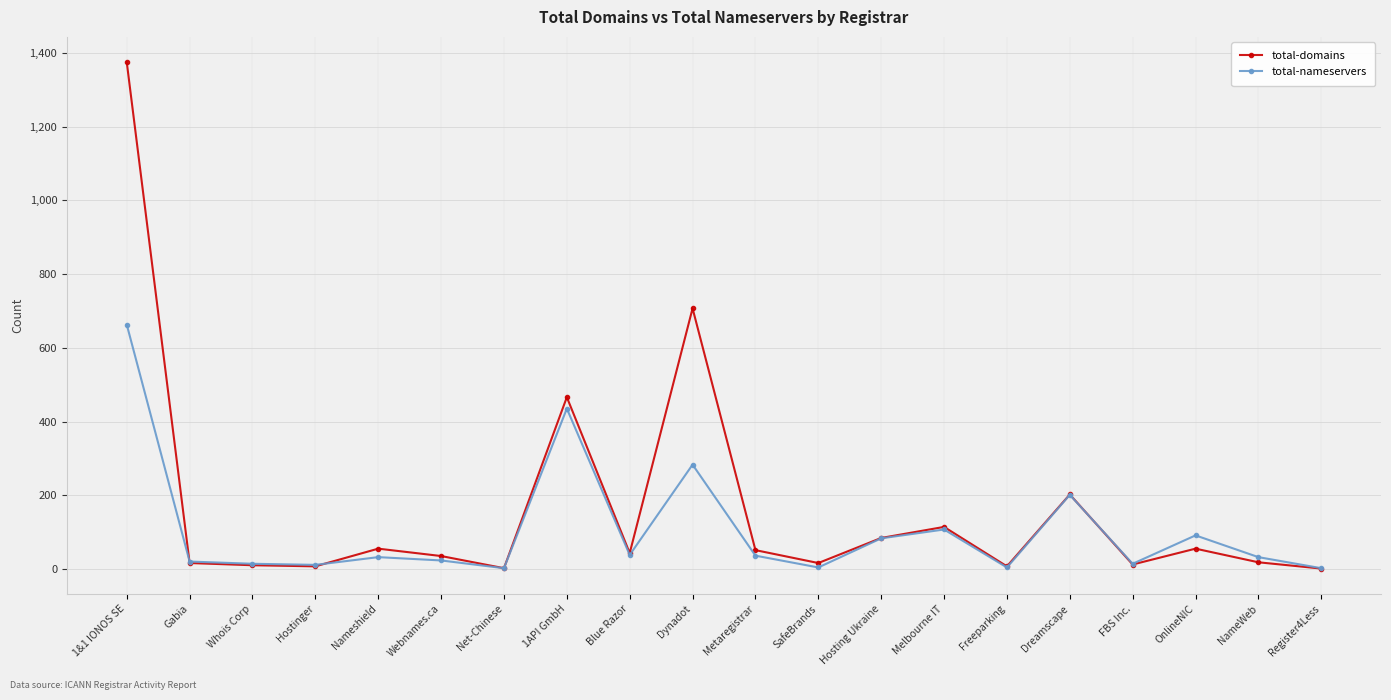

The total-nameservers series shows 91 at OnlineNIC. True or false?

True